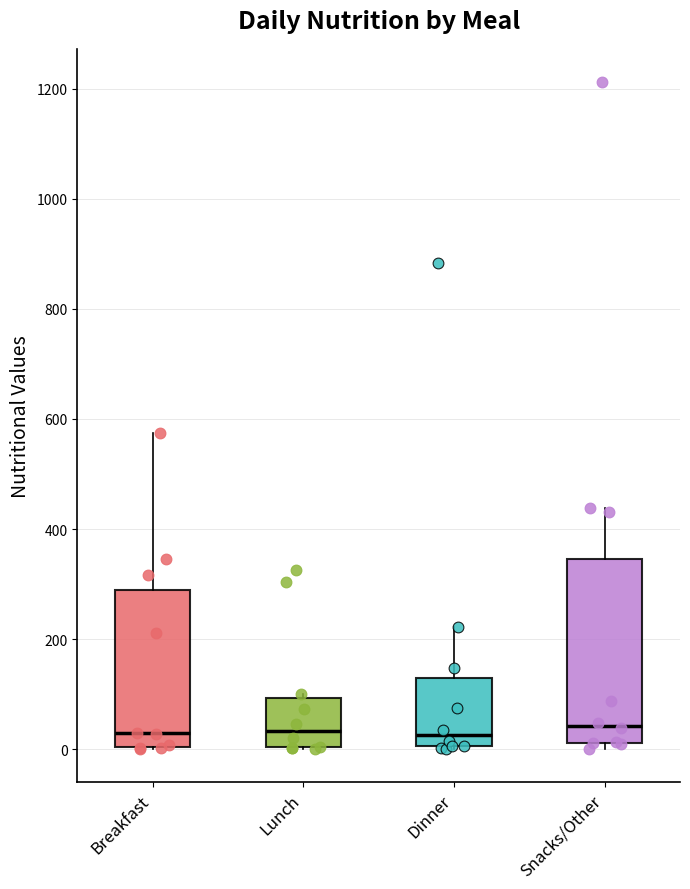

Comparing the boxes themselves (not the whiskers), which one is the tallest?

Snacks/Other